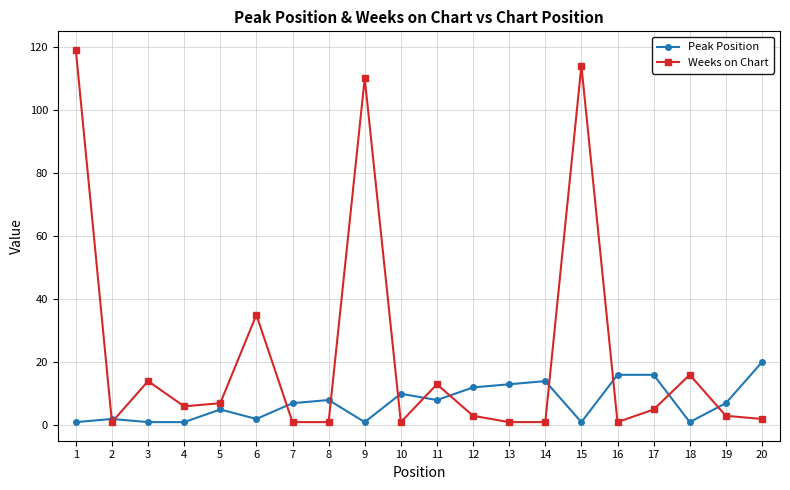

What is the difference between the Weeks on Chart values at 5 and 15?

107